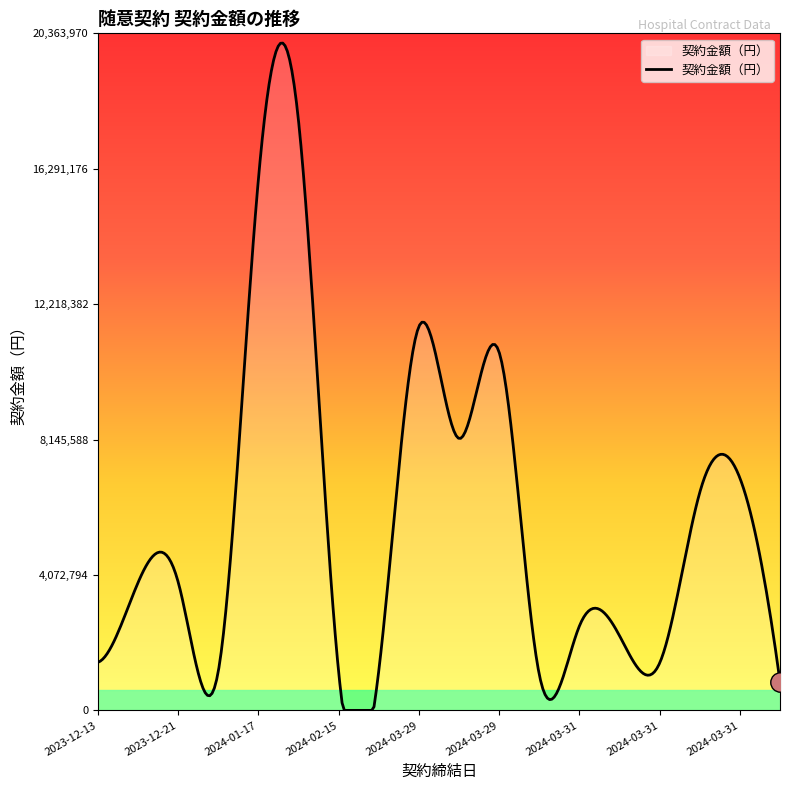

What is the difference between the maximum and minimum values?

20069851.2